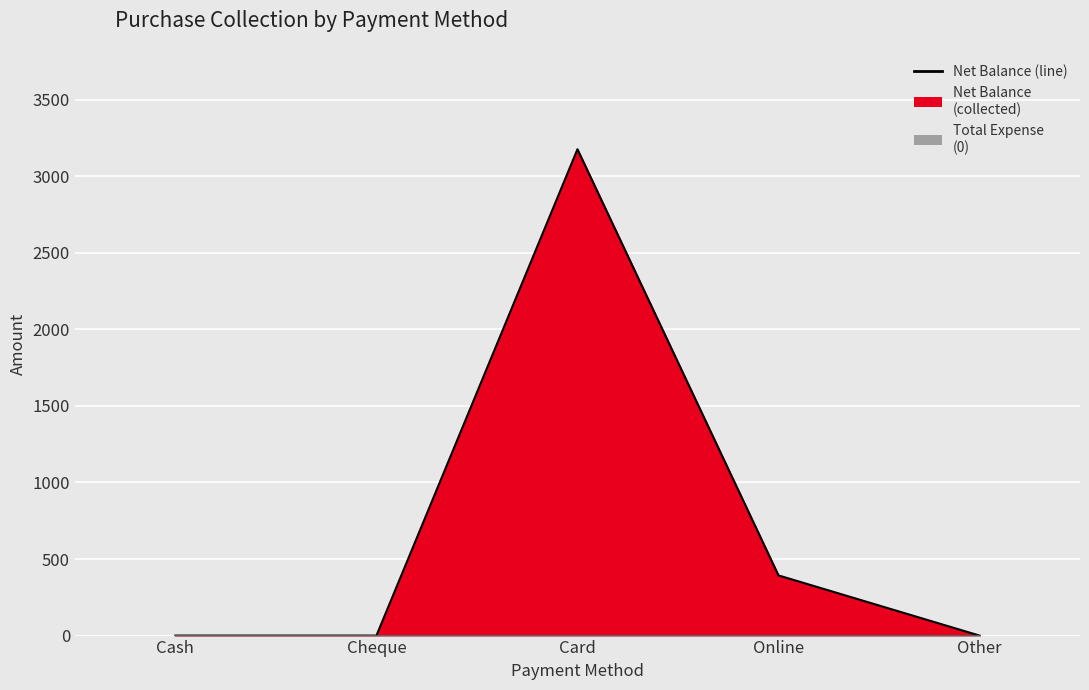

What is the maximum value shown in the chart?

3176